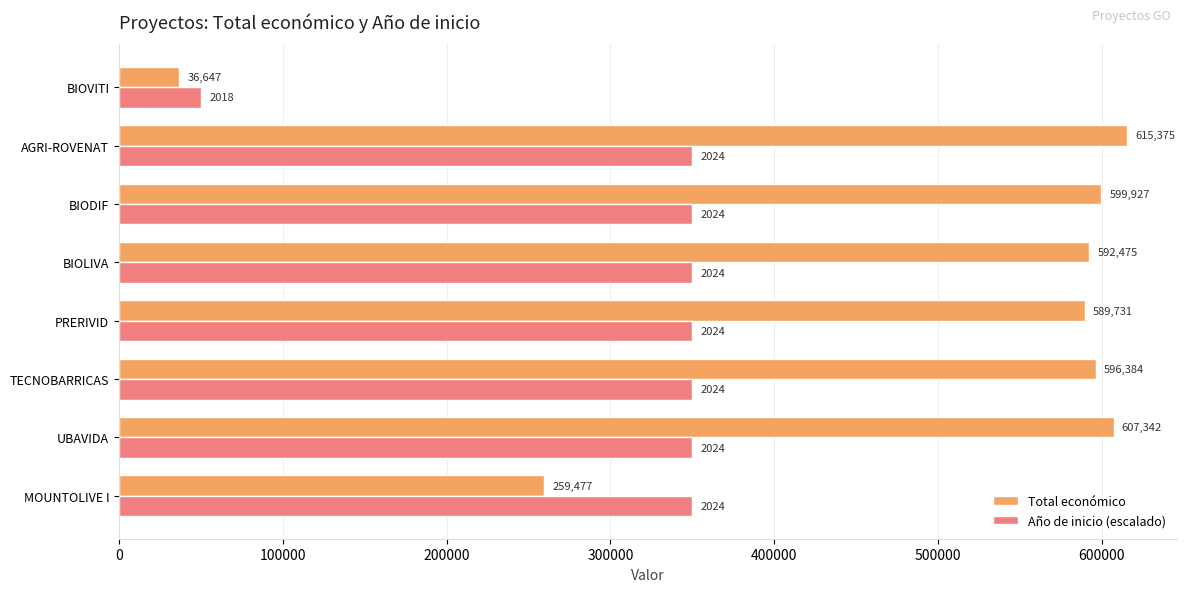

At which label is Total económico closest to 326011?

MOUNTOLIVE I